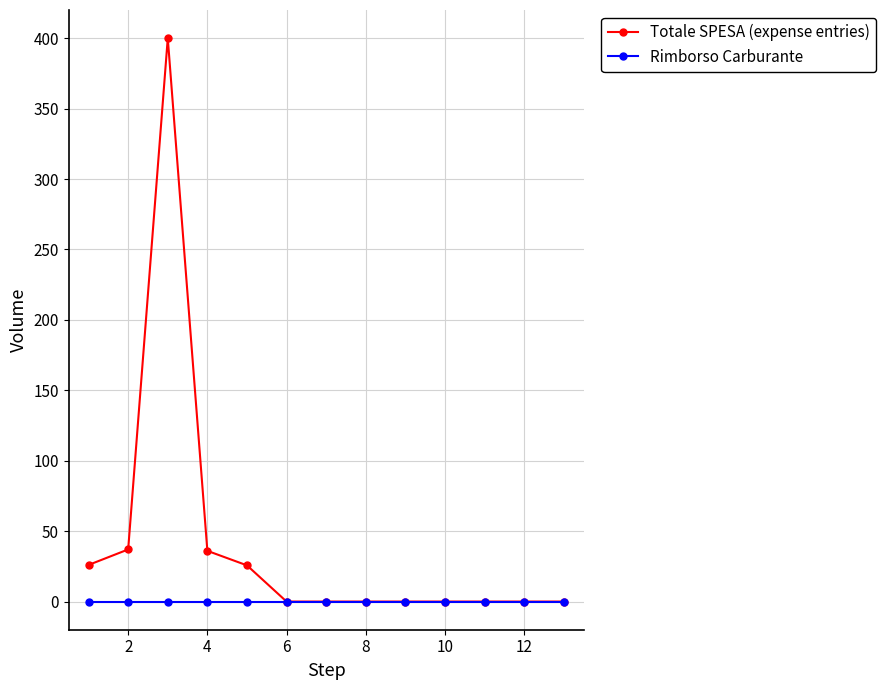

What is the difference between the maximum and minimum values in the Totale SPESA (expense entries) series?

400.0